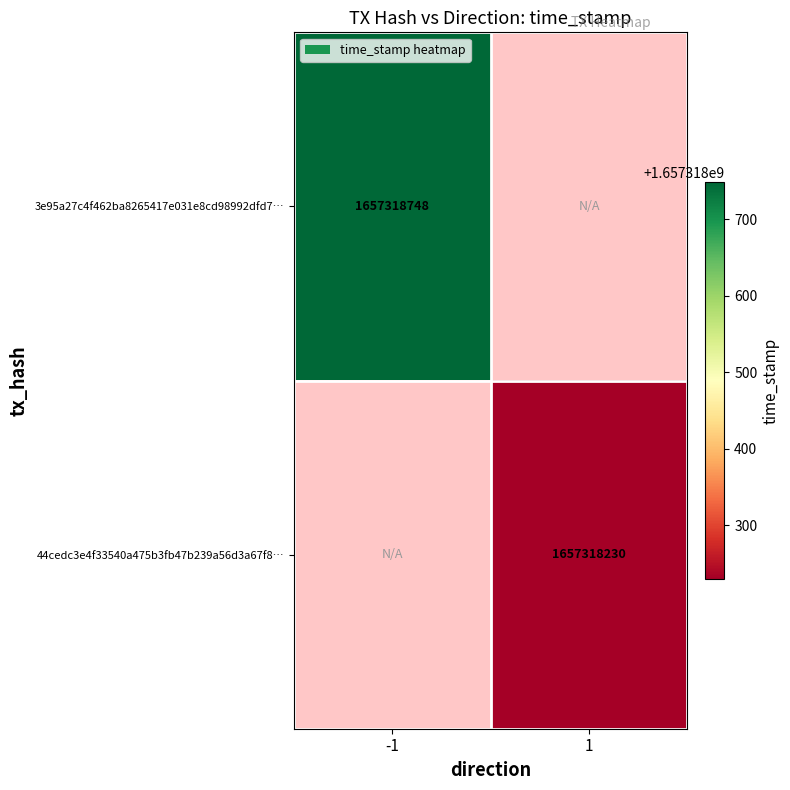

At time_stamp, list the series in order from largest to smallest.

3e95a27c4f462ba8265417e031e8cd98992dfd7, 44cedc3e4f33540a475b3fb47b239a56d3a67f8